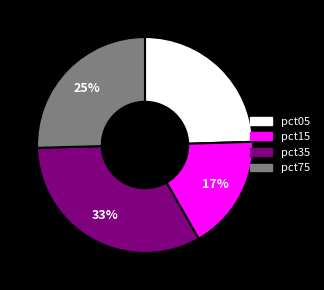

To the nearest percent, what is the difference between the largest and smallest slice percentages?

16%